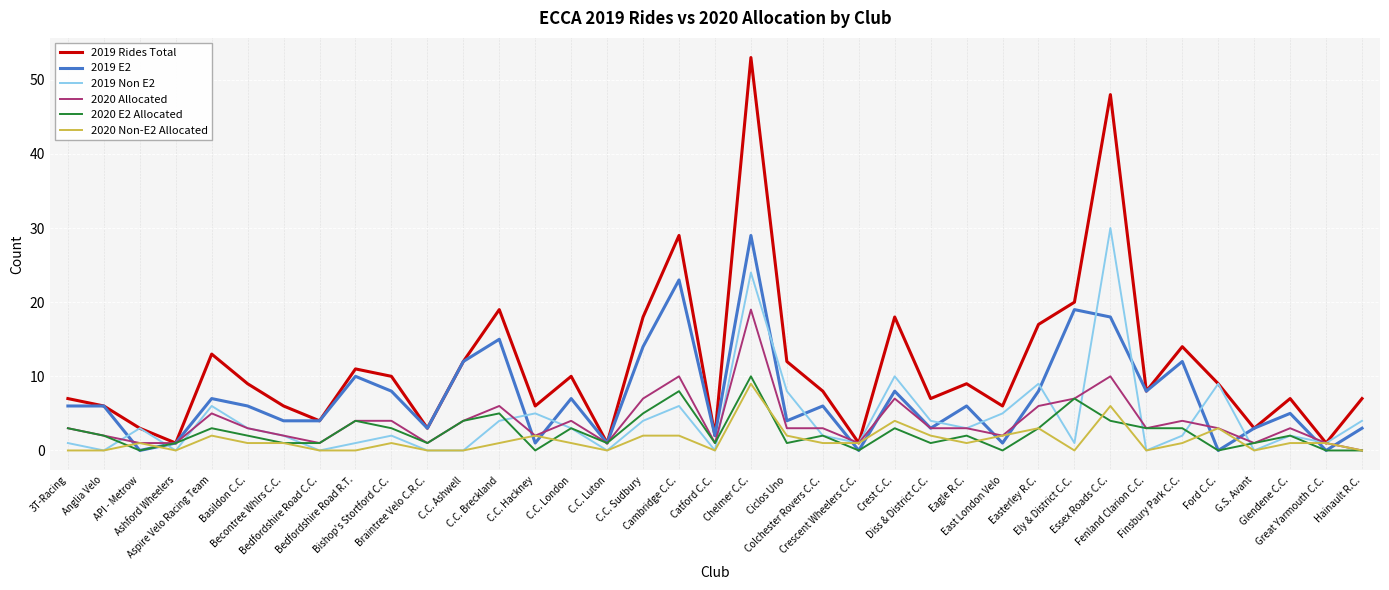

Reading left to right, extract all data points from this chart.

2019 Rides Total: 3T-Racing=7	Anglia Velo=6	API - Metrow=3	Ashford Wheelers=1	Aspire Velo Racing Team=13	Basildon C.C.=9	Becontree Whlrs C.C.=6	Bedfordshire Road C.C.=4	Bedfordshire Road R.T.=11	Bishop's Stortford C.C.=10	Braintree Velo C.R.C.=3	C.C. Ashwell=12	C.C. Breckland=19	C.C. Hackney=6	C.C. London=10	C.C. Luton=1	C.C. Sudbury=18	Cambridge C.C.=29	Catford C.C.=2	Chelmer C.C.=53	Ciclos Uno=12	Colchester Rovers C.C.=8	Crescent Wheelers C.C.=1	Crest C.C.=18	Diss & District C.C.=7	Eagle R.C.=9	East London Velo=6	Easterley R.C.=17	Ely & District C.C.=20	Essex Roads C.C.=48	Fenland Clarion C.C.=8	Finsbury Park C.C.=14	Ford C.C.=9	G.S. Avant=3	Glendene C.C.=7	Great Yarmouth C.C.=1	Hainault R.C.=7
2019 E2: 3T-Racing=6	Anglia Velo=6	API - Metrow=0	Ashford Wheelers=1	Aspire Velo Racing Team=7	Basildon C.C.=6	Becontree Whlrs C.C.=4	Bedfordshire Road C.C.=4	Bedfordshire Road R.T.=10	Bishop's Stortford C.C.=8	Braintree Velo C.R.C.=3	C.C. Ashwell=12	C.C. Breckland=15	C.C. Hackney=1	C.C. London=7	C.C. Luton=1	C.C. Sudbury=14	Cambridge C.C.=23	Catford C.C.=2	Chelmer C.C.=29	Ciclos Uno=4	Colchester Rovers C.C.=6	Crescent Wheelers C.C.=0	Crest C.C.=8	Diss & District C.C.=3	Eagle R.C.=6	East London Velo=1	Easterley R.C.=8	Ely & District C.C.=19	Essex Roads C.C.=18	Fenland Clarion C.C.=8	Finsbury Park C.C.=12	Ford C.C.=0	G.S. Avant=3	Glendene C.C.=5	Great Yarmouth C.C.=0	Hainault R.C.=3
2019 Non E2: 3T-Racing=1	Anglia Velo=0	API - Metrow=3	Ashford Wheelers=0	Aspire Velo Racing Team=6	Basildon C.C.=3	Becontree Whlrs C.C.=2	Bedfordshire Road C.C.=0	Bedfordshire Road R.T.=1	Bishop's Stortford C.C.=2	Braintree Velo C.R.C.=0	C.C. Ashwell=0	C.C. Breckland=4	C.C. Hackney=5	C.C. London=3	C.C. Luton=0	C.C. Sudbury=4	Cambridge C.C.=6	Catford C.C.=0	Chelmer C.C.=24	Ciclos Uno=8	Colchester Rovers C.C.=2	Crescent Wheelers C.C.=1	Crest C.C.=10	Diss & District C.C.=4	Eagle R.C.=3	East London Velo=5	Easterley R.C.=9	Ely & District C.C.=1	Essex Roads C.C.=30	Fenland Clarion C.C.=0	Finsbury Park C.C.=2	Ford C.C.=9	G.S. Avant=0	Glendene C.C.=2	Great Yarmouth C.C.=1	Hainault R.C.=4
2020 Allocated: 3T-Racing=3	Anglia Velo=2	API - Metrow=1	Ashford Wheelers=1	Aspire Velo Racing Team=5	Basildon C.C.=3	Becontree Whlrs C.C.=2	Bedfordshire Road C.C.=1	Bedfordshire Road R.T.=4	Bishop's Stortford C.C.=4	Braintree Velo C.R.C.=1	C.C. Ashwell=4	C.C. Breckland=6	C.C. Hackney=2	C.C. London=4	C.C. Luton=1	C.C. Sudbury=7	Cambridge C.C.=10	Catford C.C.=1	Chelmer C.C.=19	Ciclos Uno=3	Colchester Rovers C.C.=3	Crescent Wheelers C.C.=1	Crest C.C.=7	Diss & District C.C.=3	Eagle R.C.=3	East London Velo=2	Easterley R.C.=6	Ely & District C.C.=7	Essex Roads C.C.=10	Fenland Clarion C.C.=3	Finsbury Park C.C.=4	Ford C.C.=3	G.S. Avant=1	Glendene C.C.=3	Great Yarmouth C.C.=1	Hainault R.C.=0
2020 E2 Allocated: 3T-Racing=3	Anglia Velo=2	API - Metrow=0	Ashford Wheelers=1	Aspire Velo Racing Team=3	Basildon C.C.=2	Becontree Whlrs C.C.=1	Bedfordshire Road C.C.=1	Bedfordshire Road R.T.=4	Bishop's Stortford C.C.=3	Braintree Velo C.R.C.=1	C.C. Ashwell=4	C.C. Breckland=5	C.C. Hackney=0	C.C. London=3	C.C. Luton=1	C.C. Sudbury=5	Cambridge C.C.=8	Catford C.C.=1	Chelmer C.C.=10	Ciclos Uno=1	Colchester Rovers C.C.=2	Crescent Wheelers C.C.=0	Crest C.C.=3	Diss & District C.C.=1	Eagle R.C.=2	East London Velo=0	Easterley R.C.=3	Ely & District C.C.=7	Essex Roads C.C.=4	Fenland Clarion C.C.=3	Finsbury Park C.C.=3	Ford C.C.=0	G.S. Avant=1	Glendene C.C.=2	Great Yarmouth C.C.=0	Hainault R.C.=0
2020 Non-E2 Allocated: 3T-Racing=0	Anglia Velo=0	API - Metrow=1	Ashford Wheelers=0	Aspire Velo Racing Team=2	Basildon C.C.=1	Becontree Whlrs C.C.=1	Bedfordshire Road C.C.=0	Bedfordshire Road R.T.=0	Bishop's Stortford C.C.=1	Braintree Velo C.R.C.=0	C.C. Ashwell=0	C.C. Breckland=1	C.C. Hackney=2	C.C. London=1	C.C. Luton=0	C.C. Sudbury=2	Cambridge C.C.=2	Catford C.C.=0	Chelmer C.C.=9	Ciclos Uno=2	Colchester Rovers C.C.=1	Crescent Wheelers C.C.=1	Crest C.C.=4	Diss & District C.C.=2	Eagle R.C.=1	East London Velo=2	Easterley R.C.=3	Ely & District C.C.=0	Essex Roads C.C.=6	Fenland Clarion C.C.=0	Finsbury Park C.C.=1	Ford C.C.=3	G.S. Avant=0	Glendene C.C.=1	Great Yarmouth C.C.=1	Hainault R.C.=0